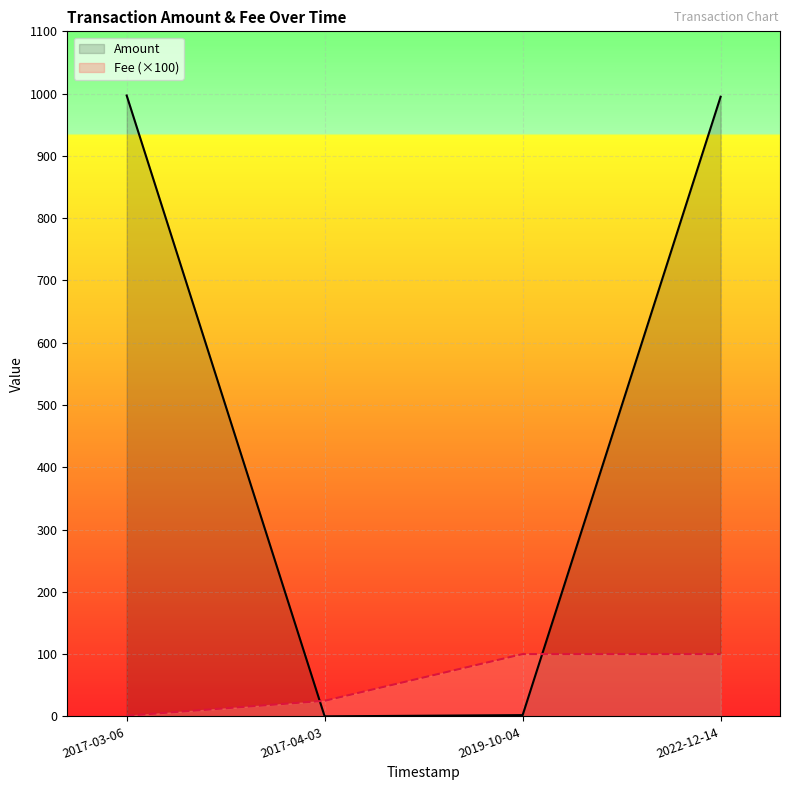

Which category has the highest value across all series?

2017-03-06